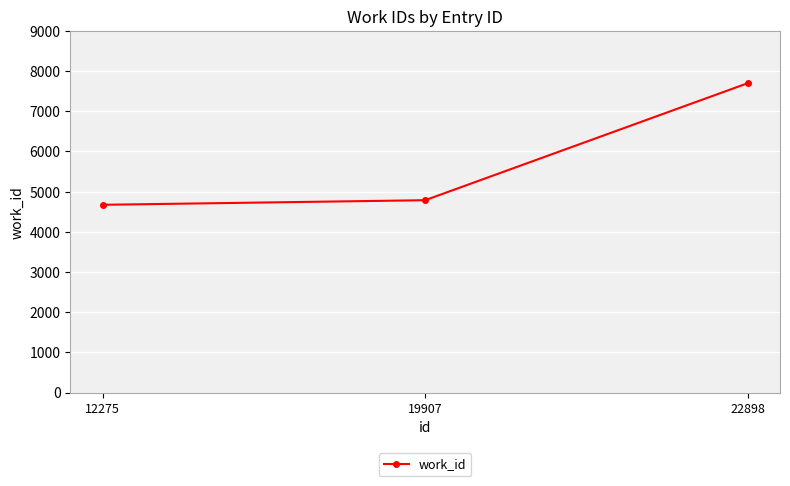

Reading left to right, transcribe all the data shown in this chart.

12275=4671	19907=4785	22898=7697